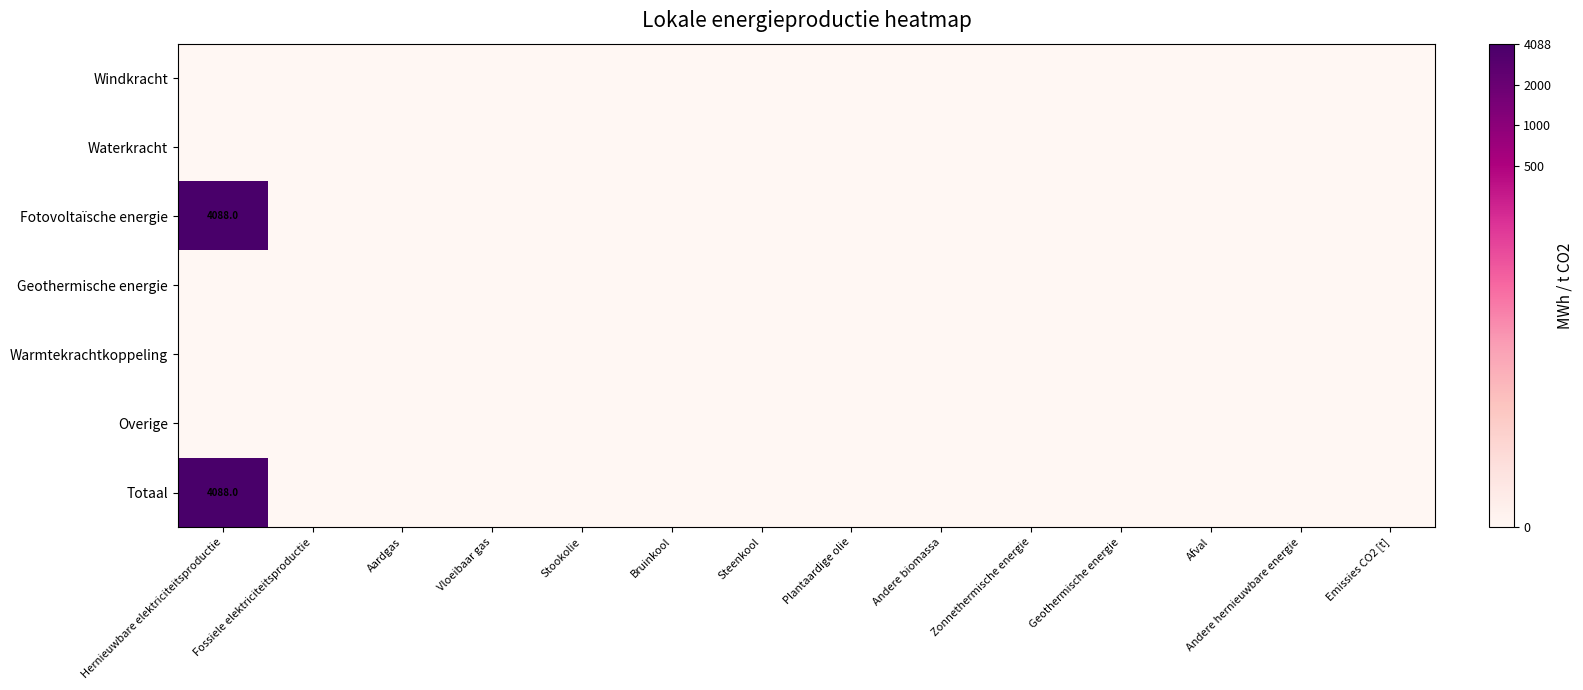

The value of Overige at Geothermische energie is 0.0. True or false?

True